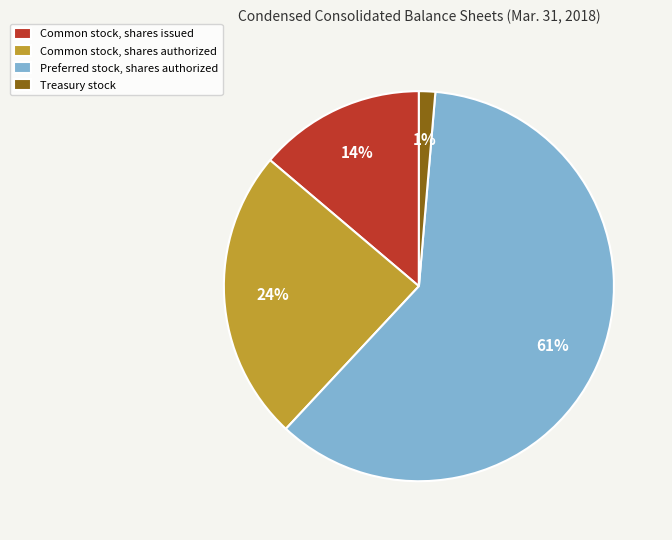

What is the ratio of the value at Common stock, shares issued to the value at Common stock, shares authorized?

0.6